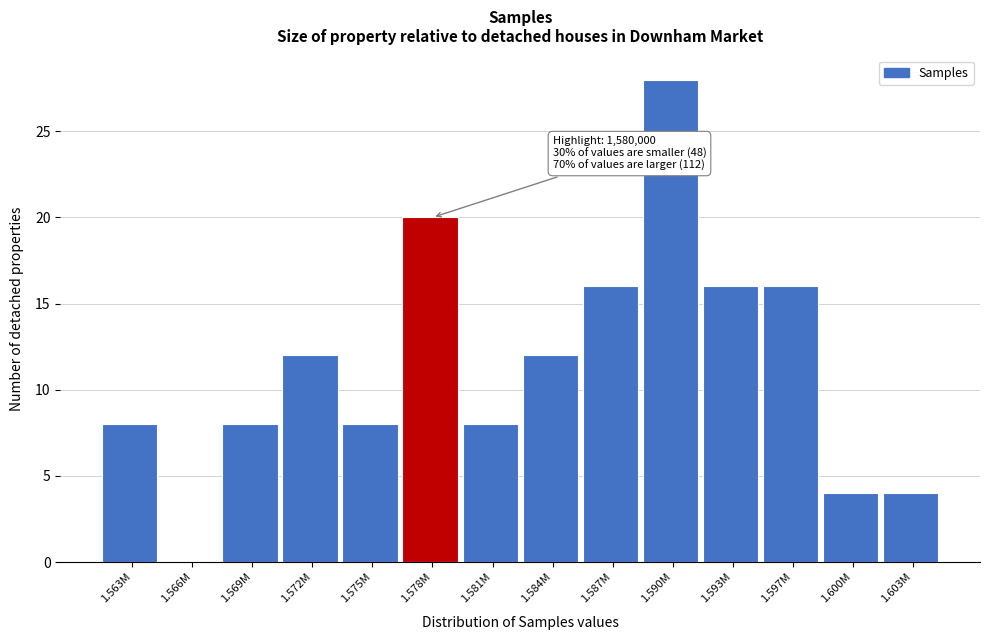

Reading left to right, what are all the values shown in this chart?

1.563M=8	1.566M=0	1.569M=8	1.572M=12	1.575M=8	1.578M=20	1.581M=8	1.584M=12	1.587M=16	1.590M=28	1.593M=16	1.597M=16	1.600M=4	1.603M=4